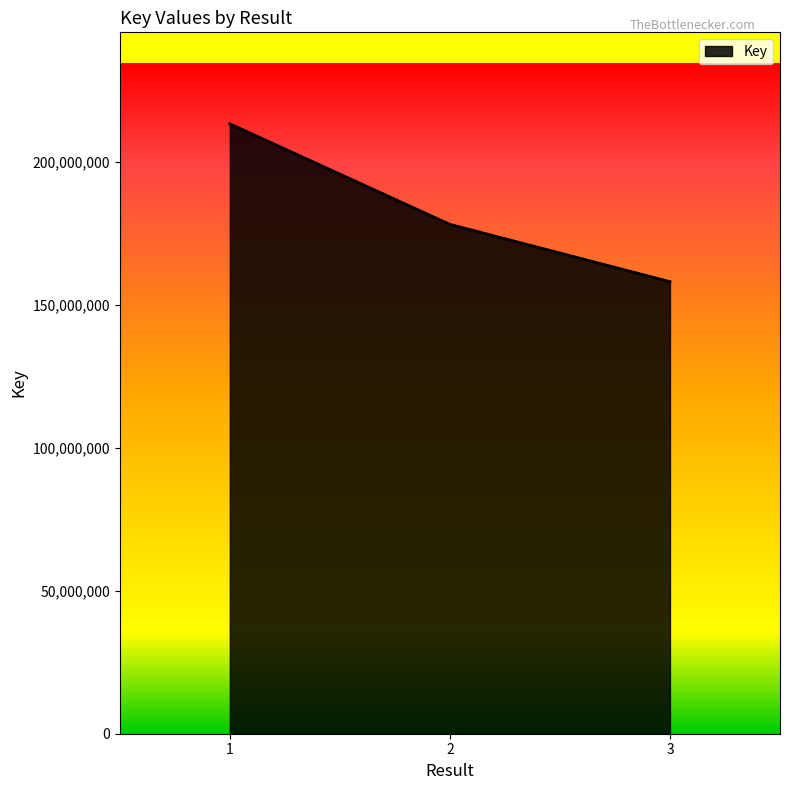

How many values are between 158064760 and 213260926?

3